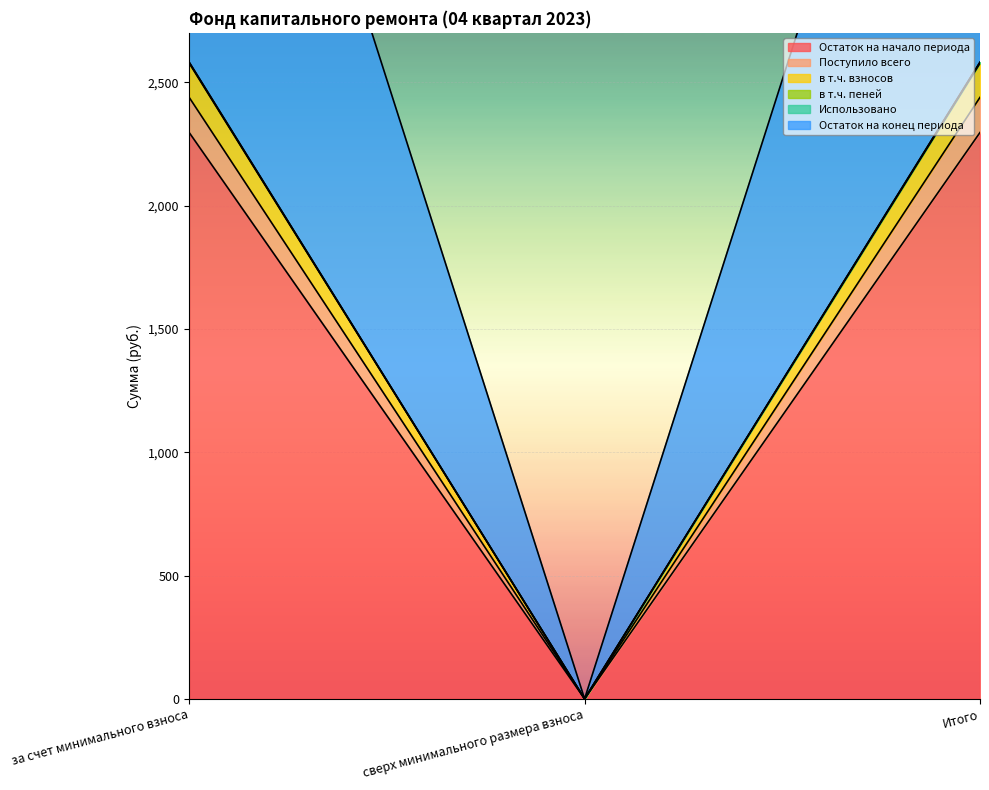

The value of Остаток на конец периода at сверх минимального размера взноса is 0.0. True or false?

True